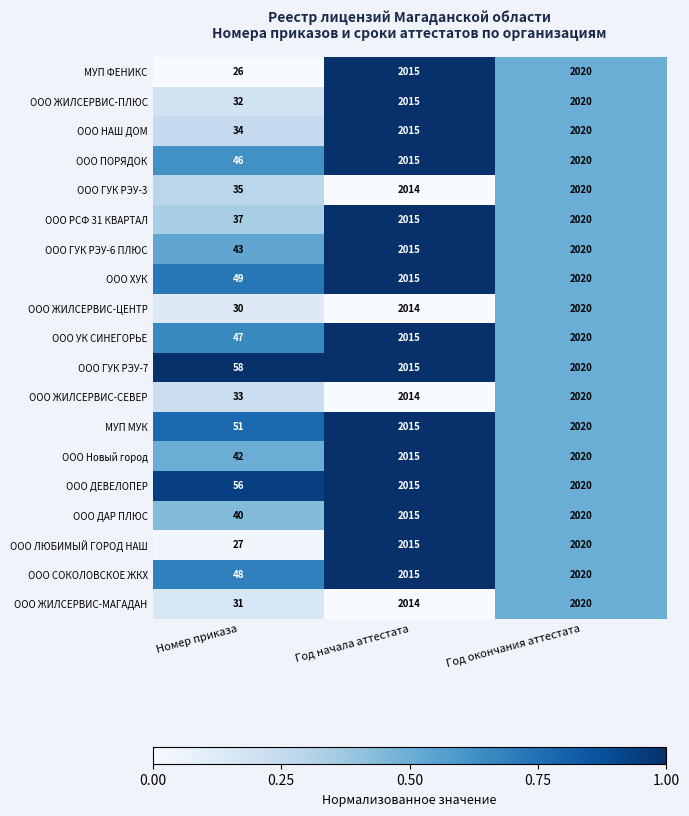

At which category is the sum across all series the highest?

Год окончания аттестата